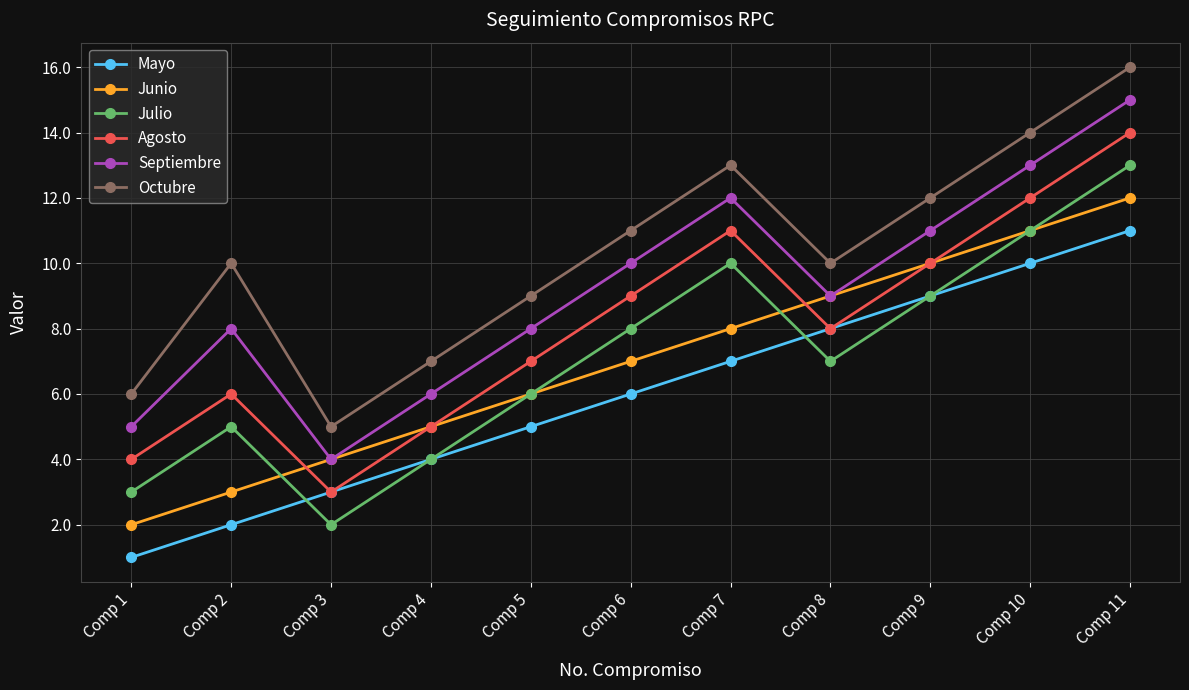

Which series has the largest total across all categories?

Octubre